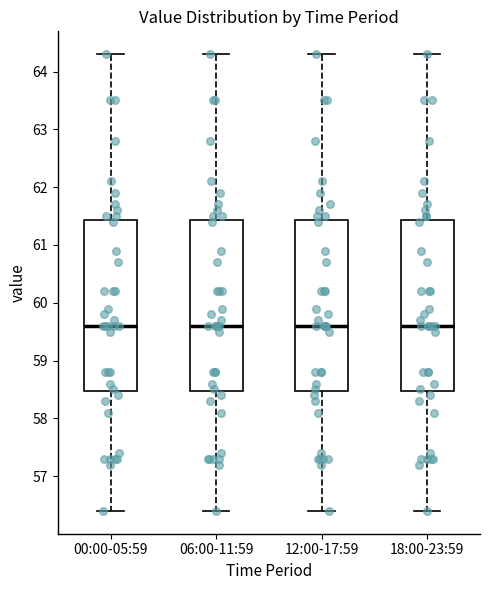

Where does the median line of the box for 18:00-23:59 sit on the y-axis? The values are not printed on the chart, so give them approximately, as read against the axis.

59.6